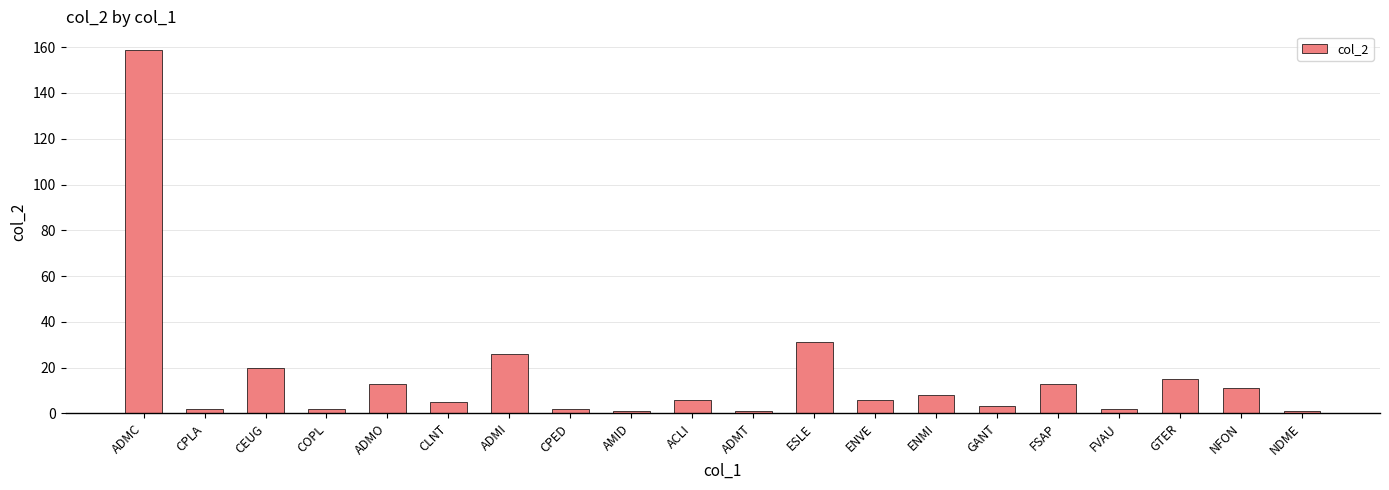

Is it true that the value at ENVE is 6?

True